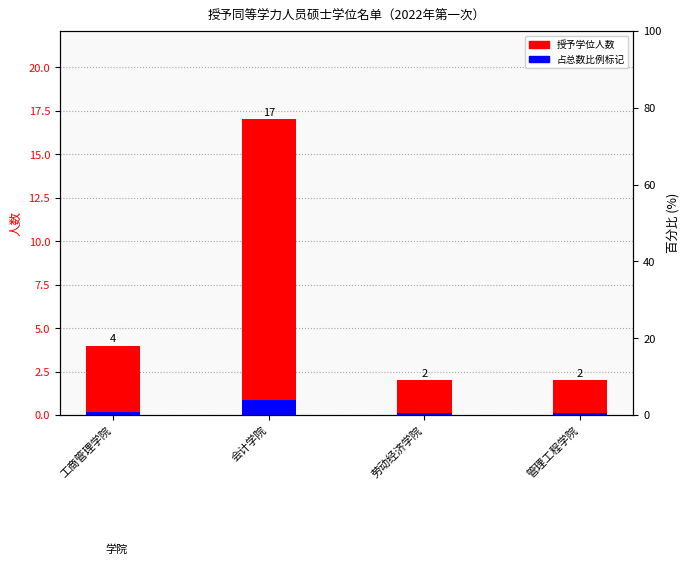

Reading left to right, extract all data points from this chart.

人数（授予学位）: 4.0	17.0	2.0	2.0
占比标记: 0.2	0.9	0.1	0.1